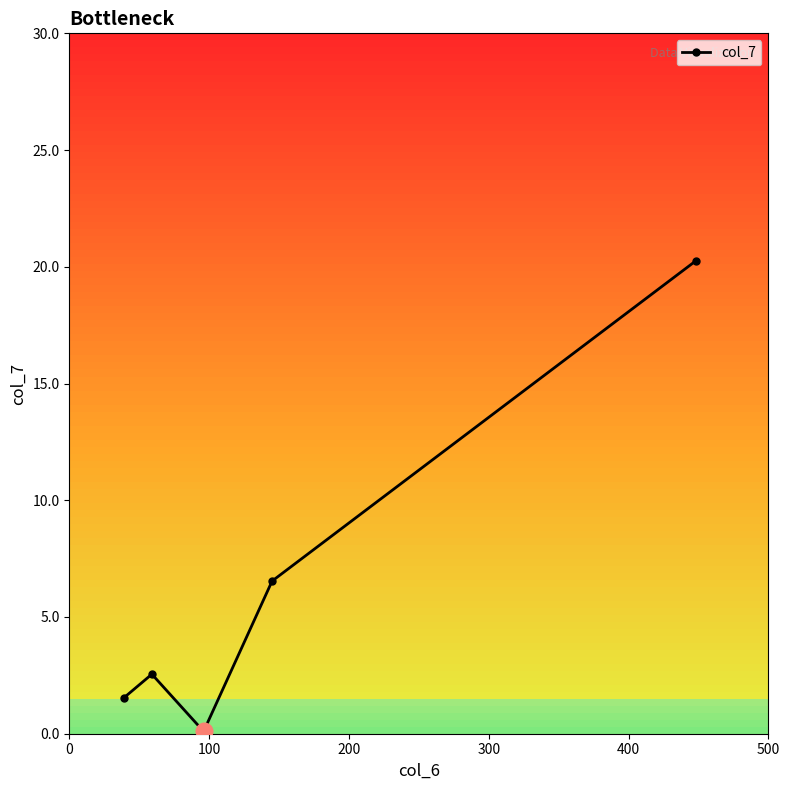

What is the difference between the maximum and second lowest values?

18.7